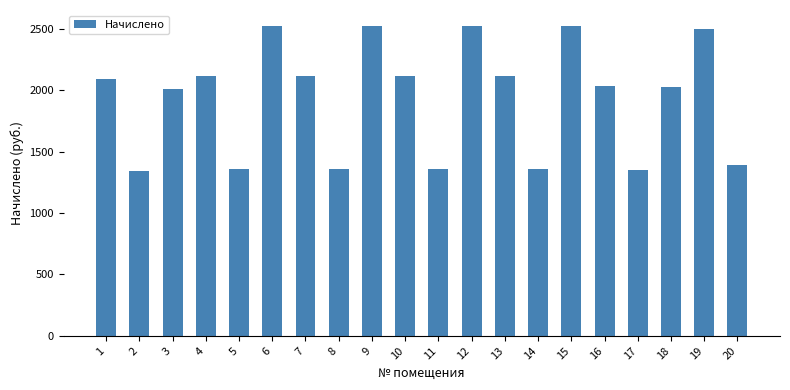

What is the value of the 5th bar from the left?

1357.9